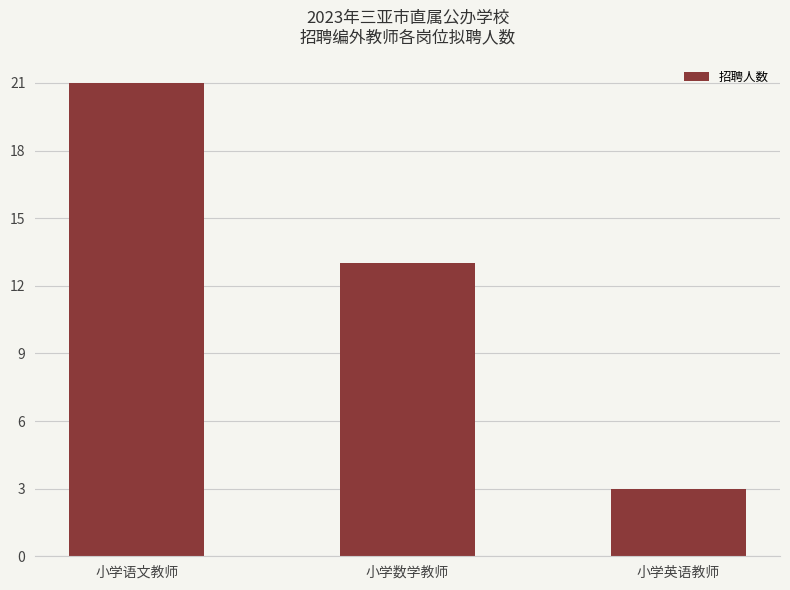

What is the approximate value at 小学英语教师?

3